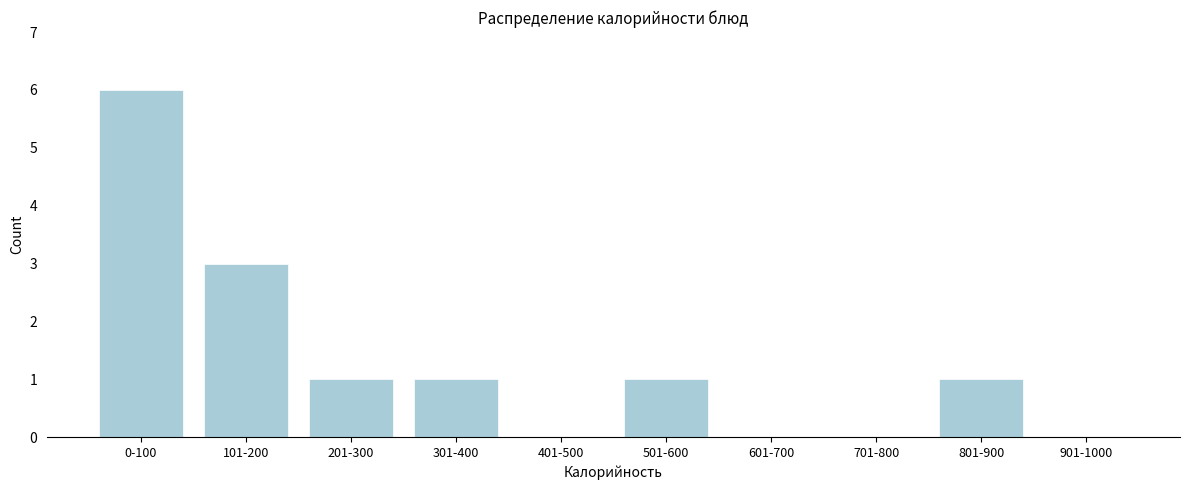

Reading left to right, list all the values displayed in this chart.

0-100=6	101-200=3	201-300=1	301-400=1	401-500=0	501-600=1	601-700=0	701-800=0	801-900=1	901-1000=0